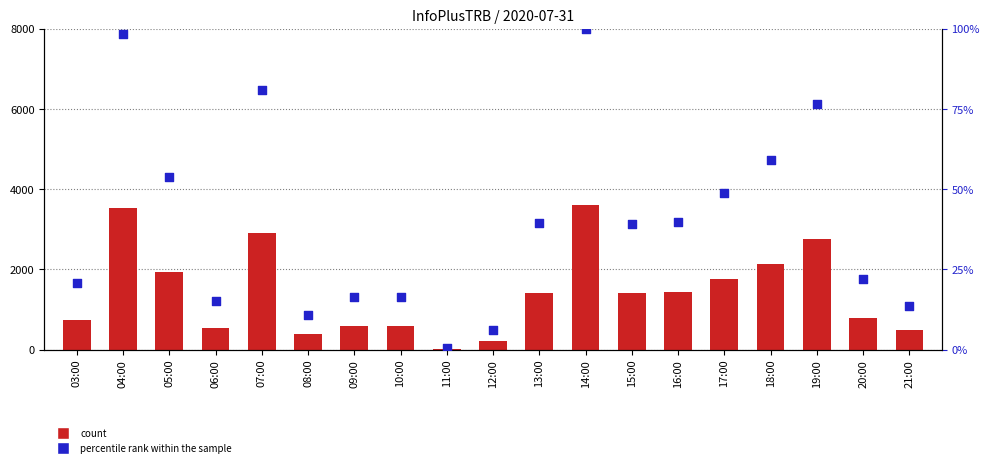

What is the total value across all series at 06:00?

554.0